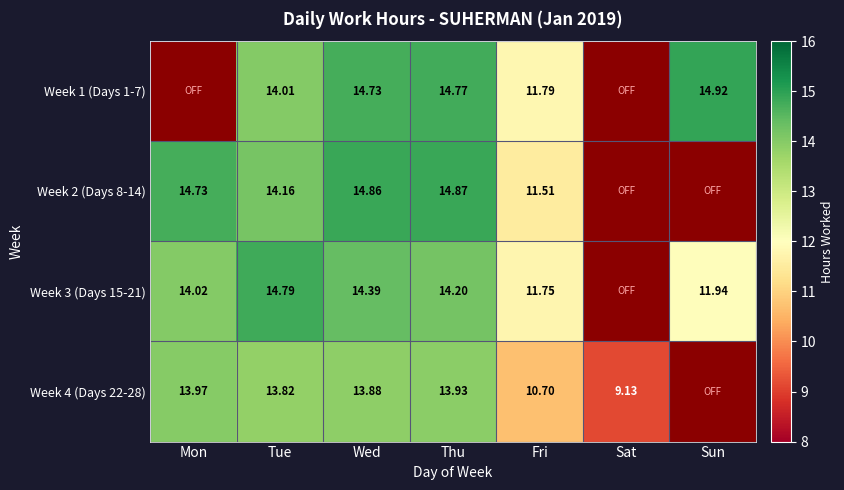

What is the difference between the maximum and second lowest values in the Week 3 (Days 15-21) series?

3.0